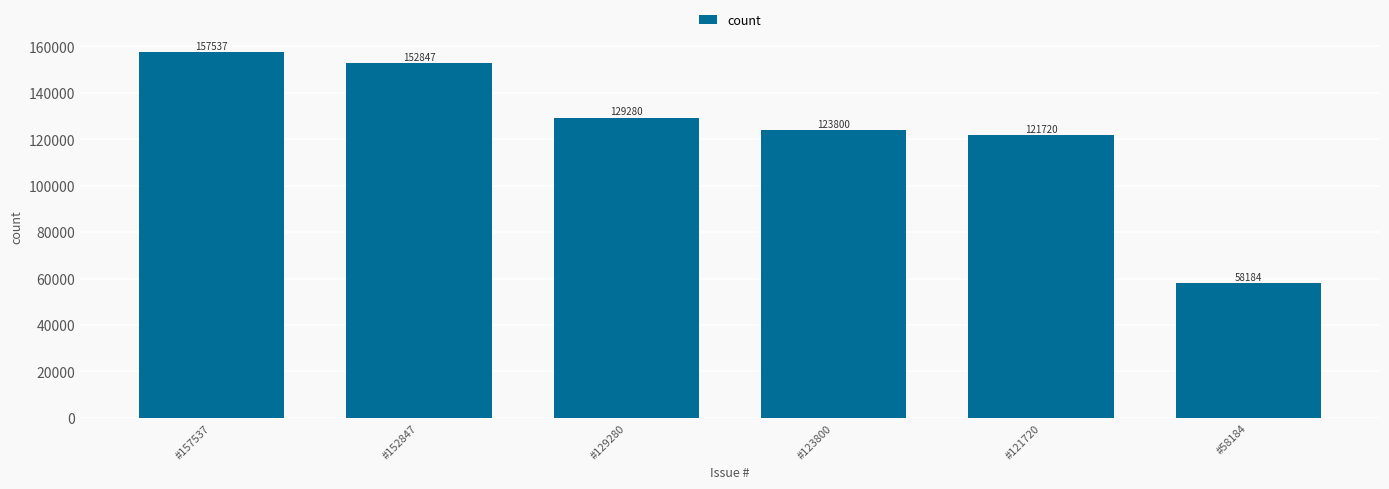

The value at #58184 is 58184. True or false?

True